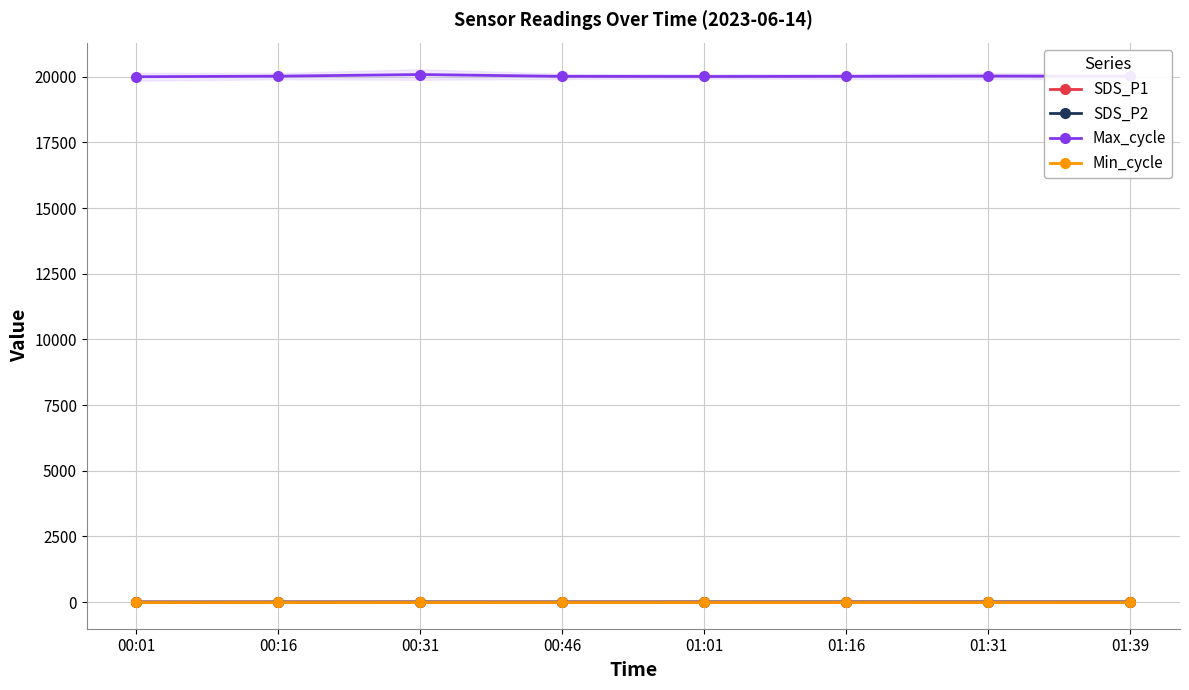

True or false: Max_cycle and Min_cycle cross at least once.

False